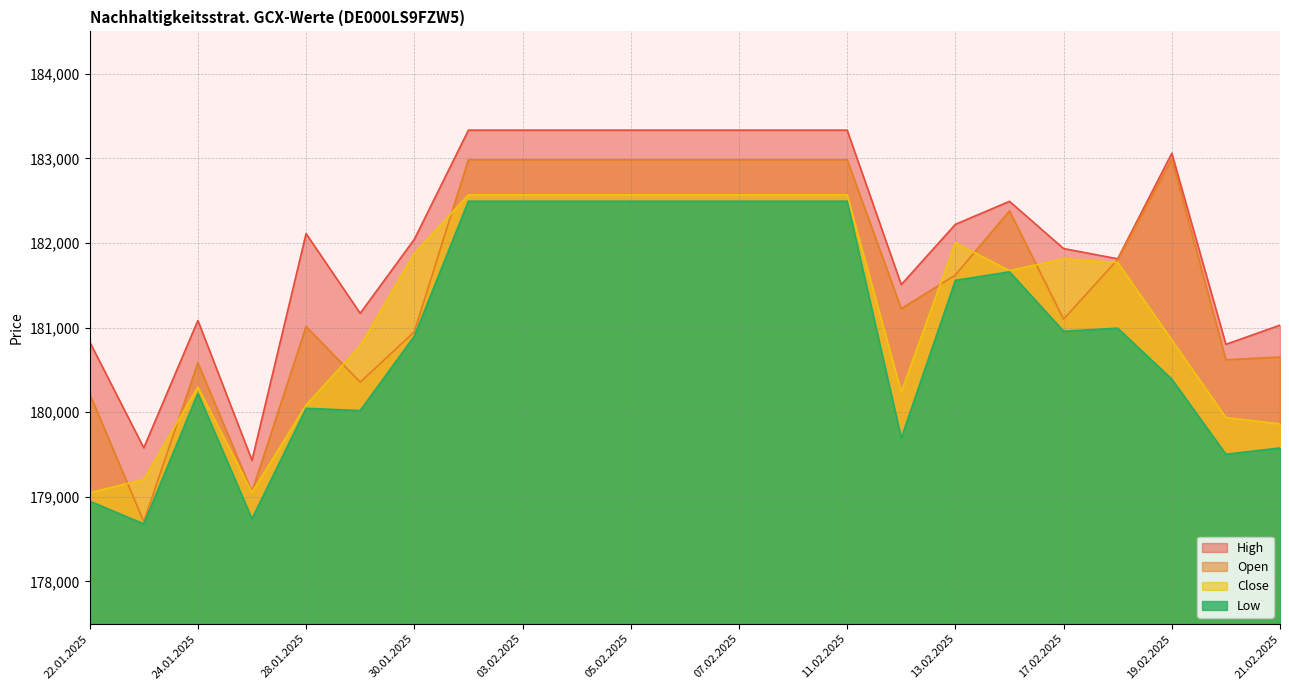

Reading left to right, what are all the values shown in this chart?

Open: 180218	178707	180584	179060	181013	180355	180950	182983	182983	182983	182983	182983	182983	182983	182983	181224	181621	182379	181100	181805	182991	180620	180652
High: 180832	179579	181084	179432	182111	181169	182043	183333	183333	183333	183333	183333	183333	183333	183333	181508	182220	182492	181934	181813	183060	180802	181029
Low: 178949	178680	180224	178740	180046	180020	180898	182493	182493	182493	182493	182493	182493	182493	182493	179693	181558	181659	180957	180993	180390	179503	179578
Close: 179049	179205	180298	179052	180086	180784	181878	182568	182568	182568	182568	182568	182568	182568	182568	180239	182003	181673	181813	181769	180854	179937	179862